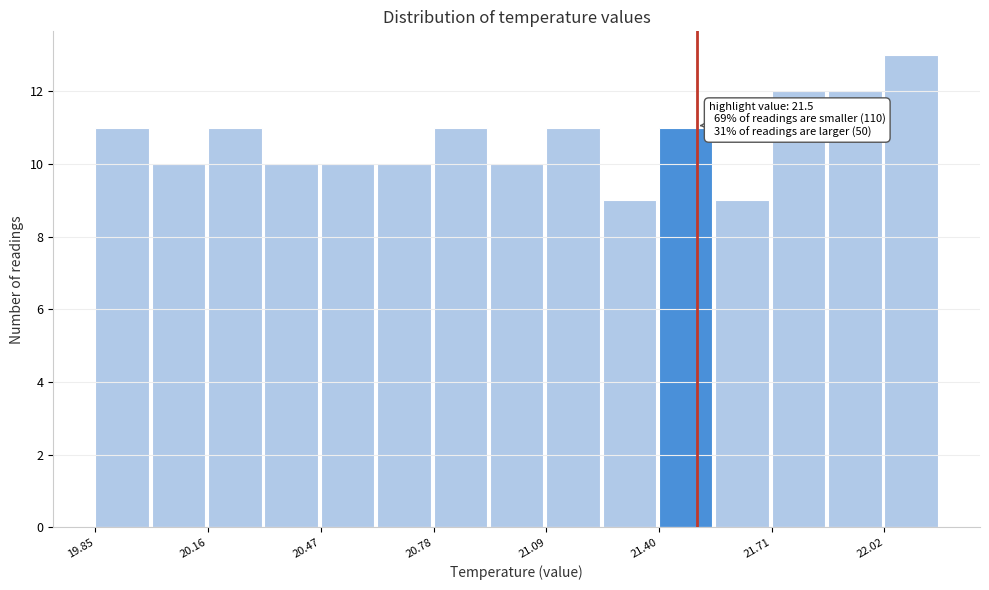

Read against the x-axis, roughly where is the centre of the tallest bar?

22.10